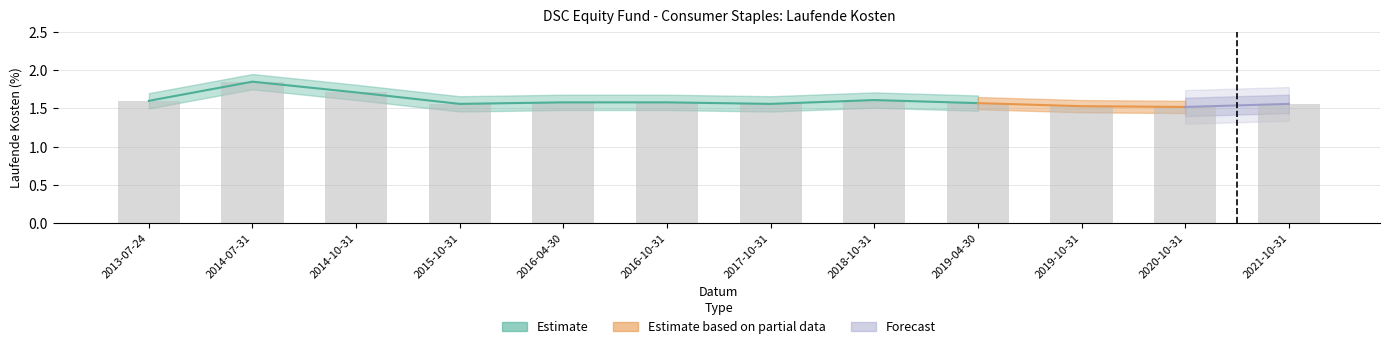

What is the label of the 4th bar from the right?

2019-04-30